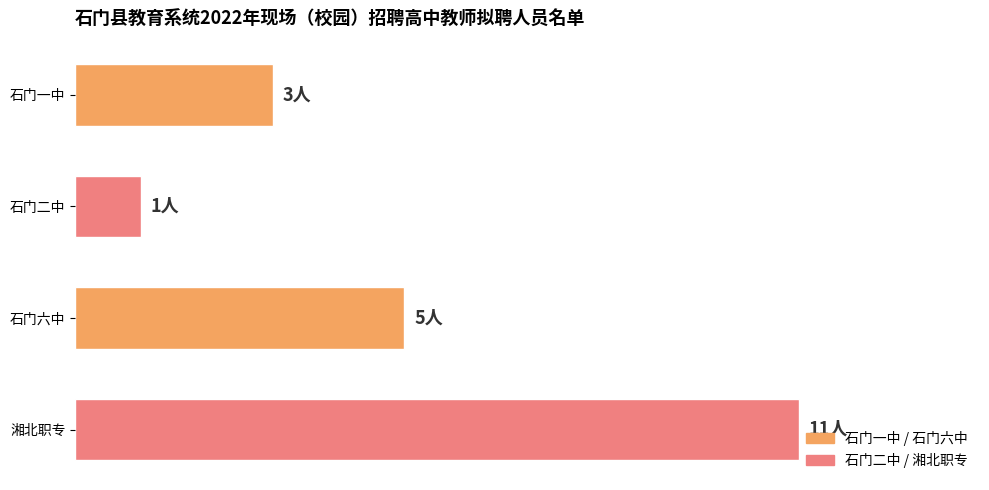

What is the difference between the maximum and minimum values?

10